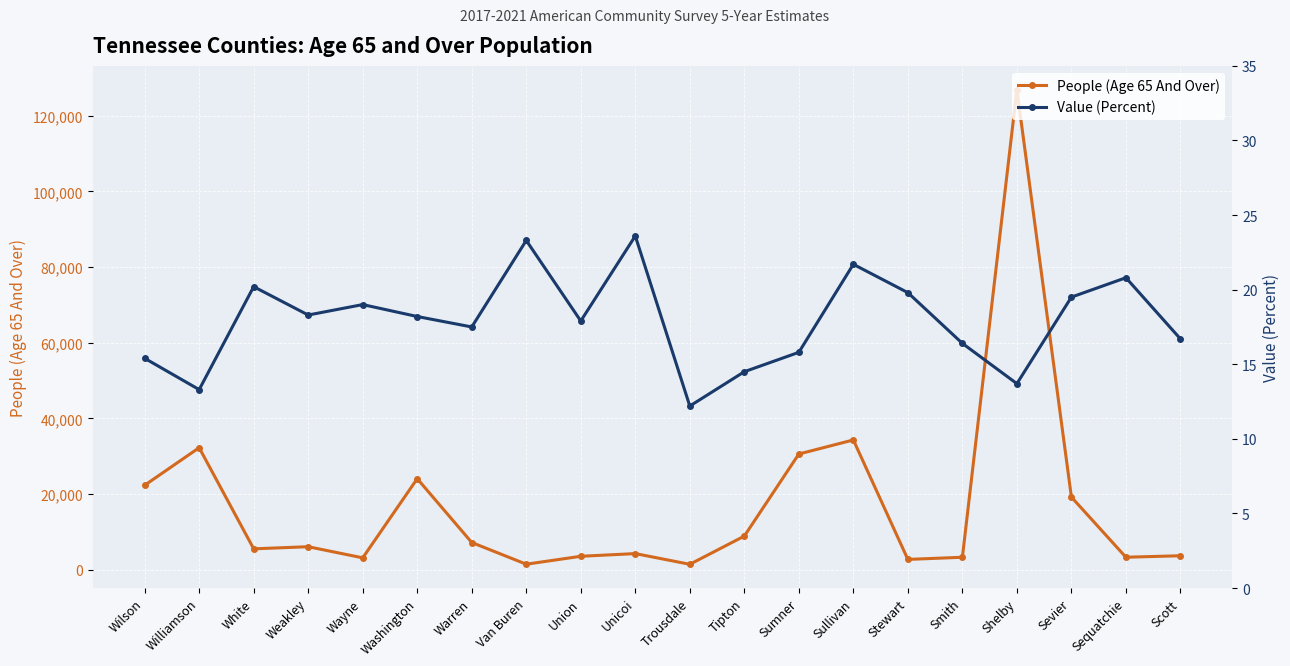

How many data points in Value (Percent) are less than 18?

10